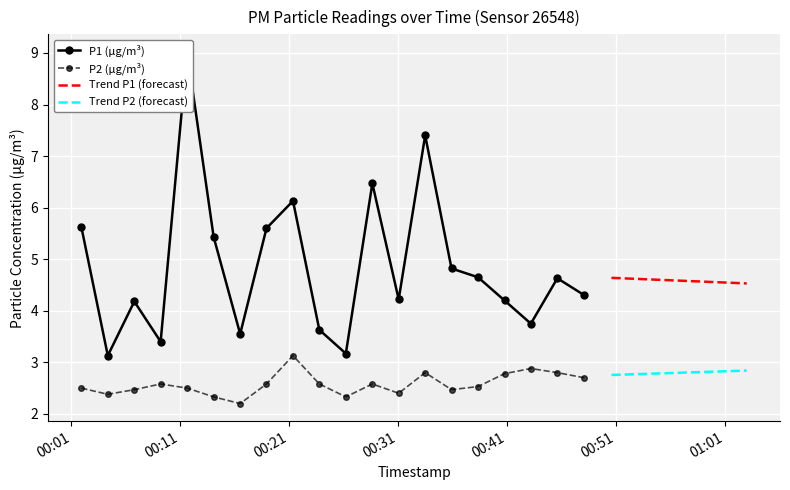

Which series has the largest total across all categories?

P1